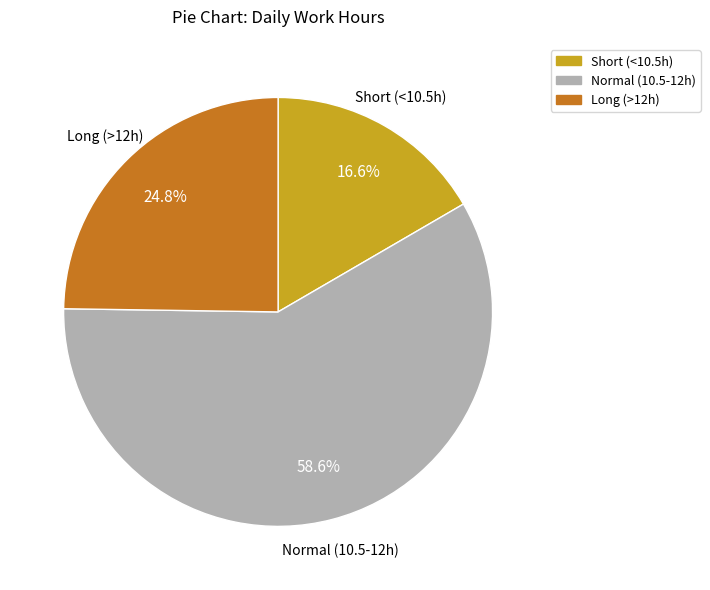

Count the number of slices in the pie.

3